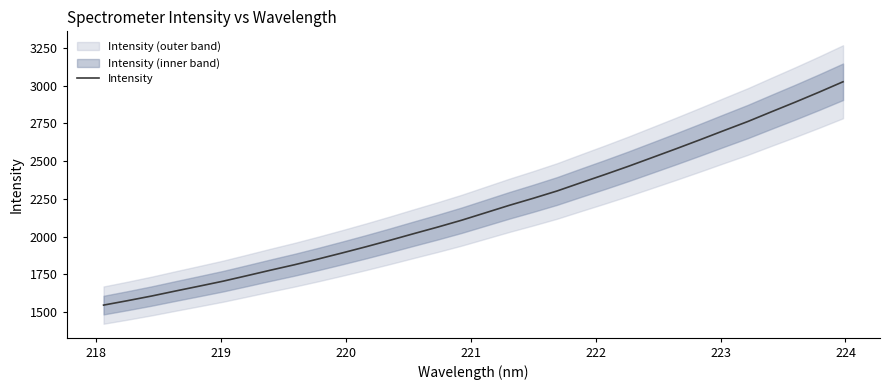

What is the maximum value shown in the chart?

3026.6